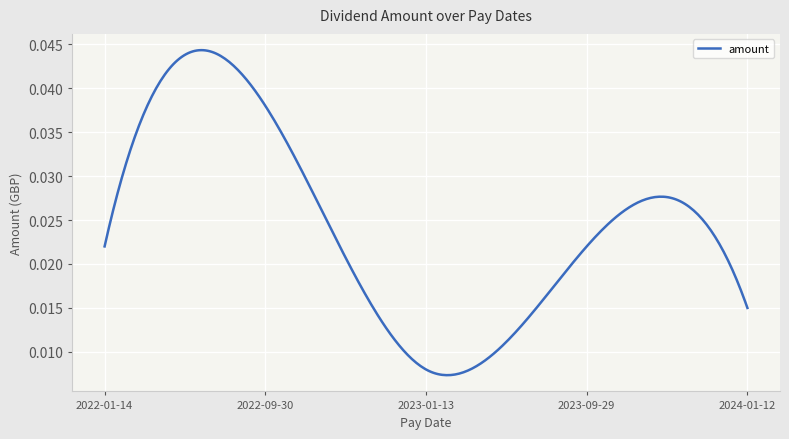

Where is the first local minimum?

2023-01-13